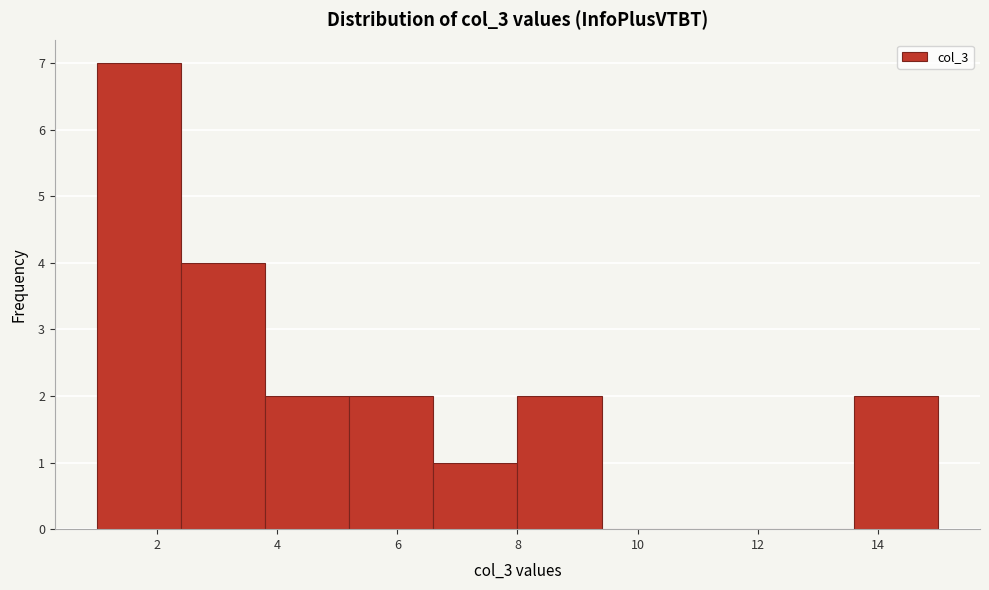

What is the height of the bar covering 8.0 to 9.4 on the x-axis? The values are not printed on the chart, so give them approximately, as read against the axis.

2